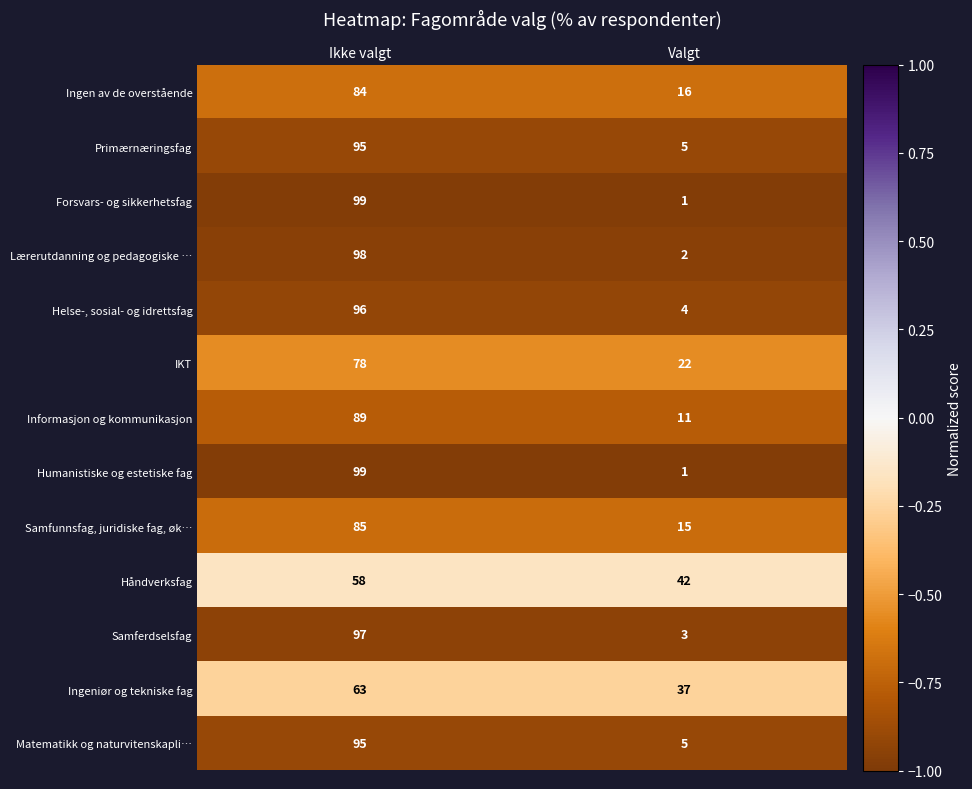

Reading left to right, extract all data points from this chart.

Ingen av de overstående: Ikke valgt=84	Valgt=16
Primærnæringsfag: Ikke valgt=95	Valgt=5
Forsvars- og sikkerhetsfag: Ikke valgt=99	Valgt=1
Lærerutdanning og pedagogiske …: Ikke valgt=98	Valgt=2
Helse-, sosial- og idrettsfag: Ikke valgt=96	Valgt=4
IKT: Ikke valgt=78	Valgt=22
Informasjon og kommunikasjon: Ikke valgt=89	Valgt=11
Humanistiske og estetiske fag: Ikke valgt=99	Valgt=1
Samfunnsfag, juridiske fag, øk…: Ikke valgt=85	Valgt=15
Håndverksfag: Ikke valgt=58	Valgt=42
Samferdselsfag: Ikke valgt=97	Valgt=3
Ingeniør og tekniske fag: Ikke valgt=63	Valgt=37
Matematikk og naturvitenskapli…: Ikke valgt=95	Valgt=5